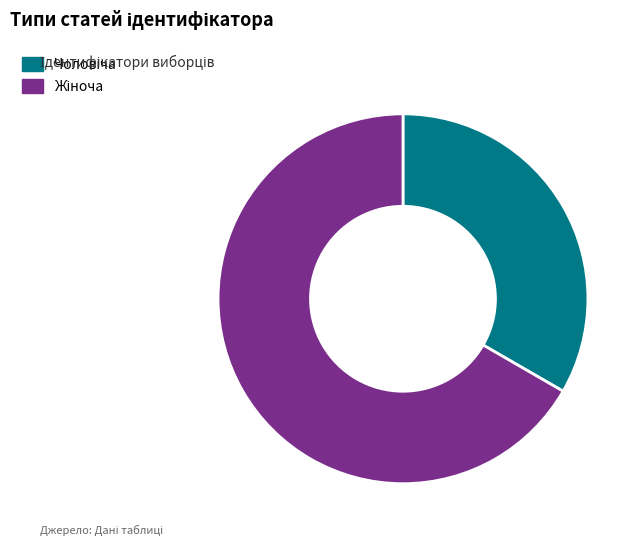

Is there a majority slice in this chart?

Yes